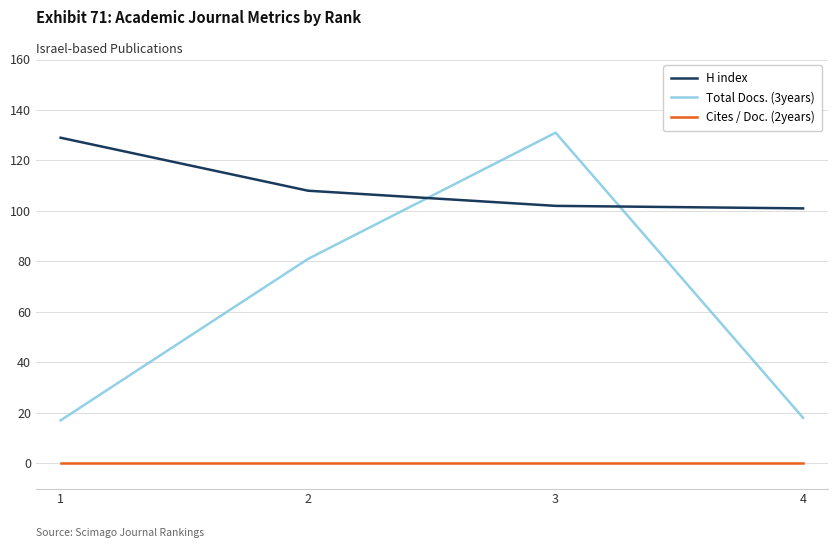

The H index series shows 101 at 4. True or false?

True